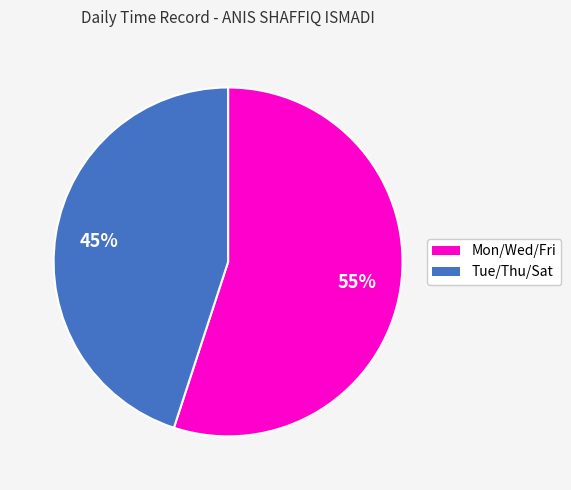

To the nearest percent, what is the average slice percentage?

50%